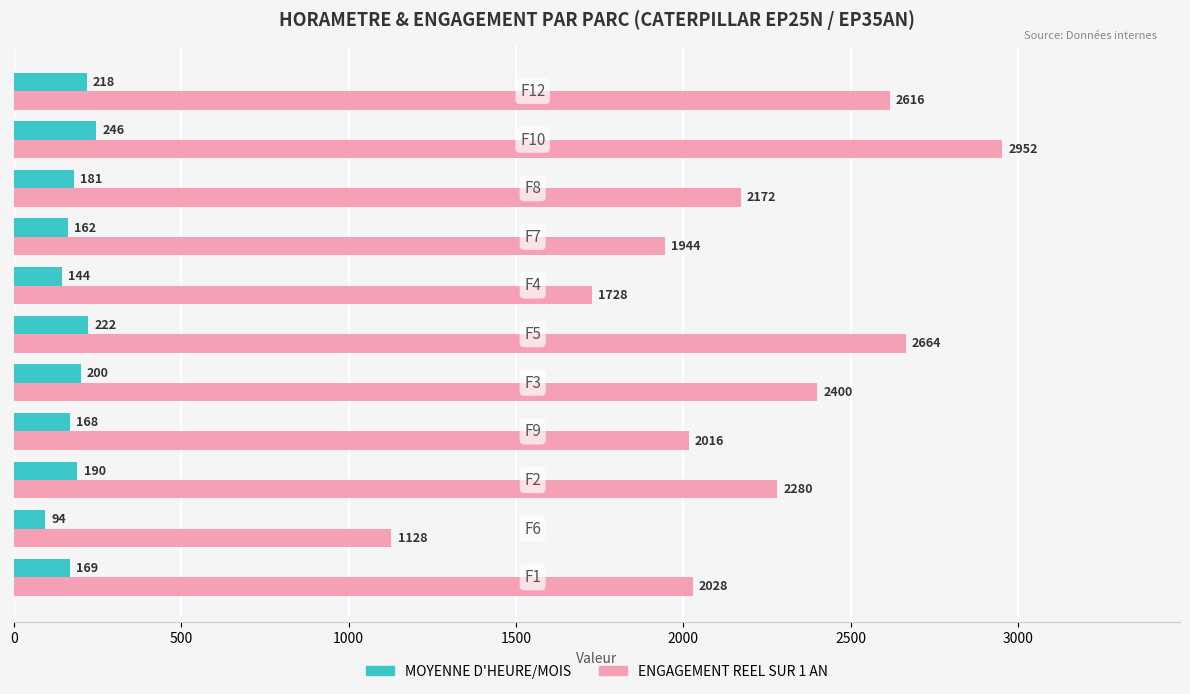

Is the value of ENGAGEMENT REEL SUR 1 AN at F8 greater than the value of MOYENNE D'HEURE/MOIS at F1?

Yes